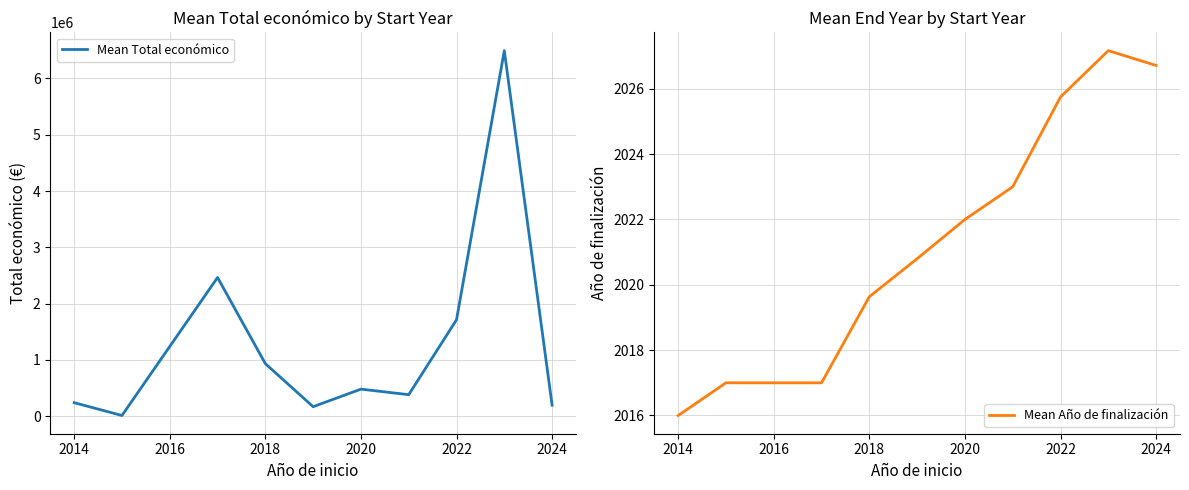

Reading right to left, transcribe all the data shown in this chart.

Mean Total económico: 197030.1	6493692.3	1713554.0	383163.5	481530.5	169430.4	934058.3	2464572.0	13520.0	241035.0
Mean Año de finalización: 2026.7	2027.2	2025.8	2023.0	2022.0	2020.8	2019.6	2017.0	2017.0	2016.0